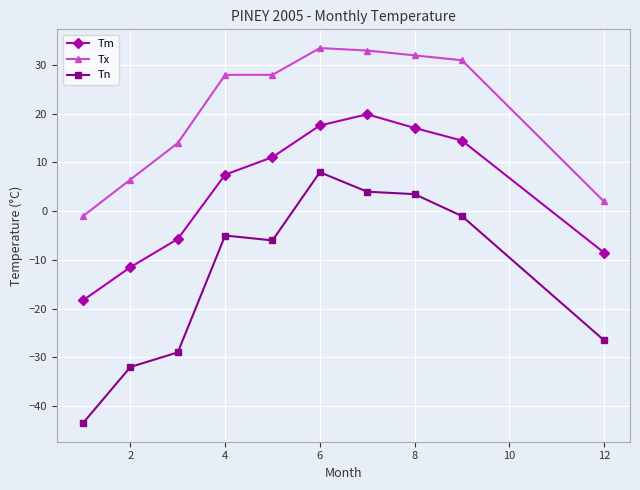

True or false: Tn and Tx cross at least once.

False